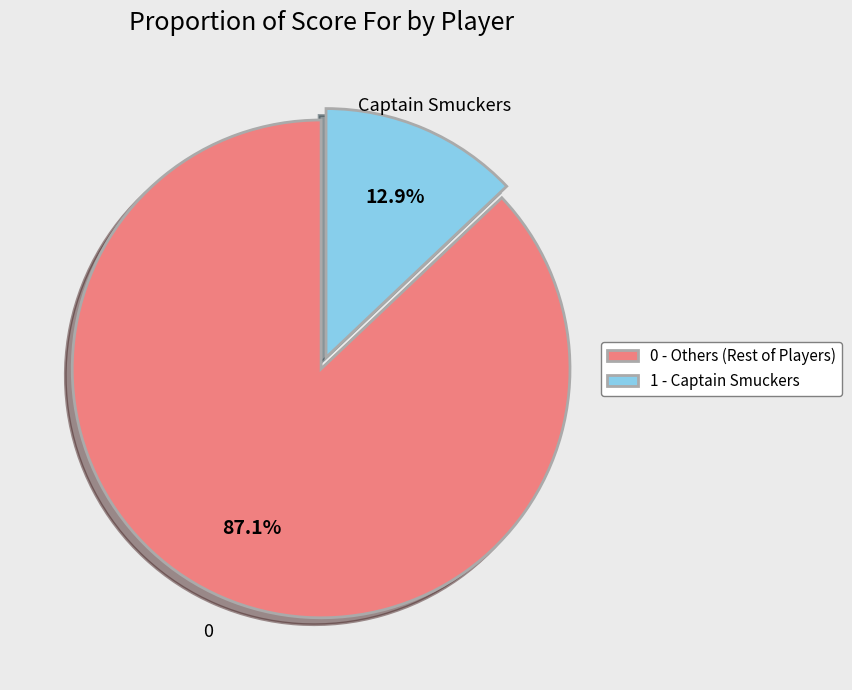

Which category accounts for the majority?

0 - Others (Rest of Players)